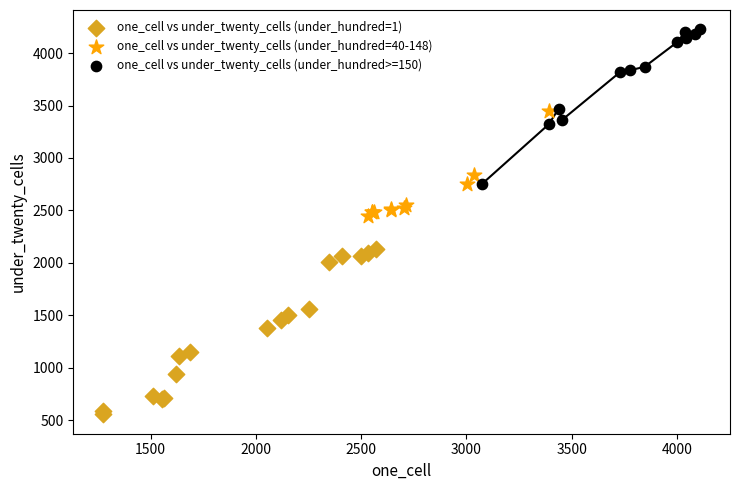

Which series contains the lowest Y value?

one_cell vs under_twenty_cells (under_hundred=1)